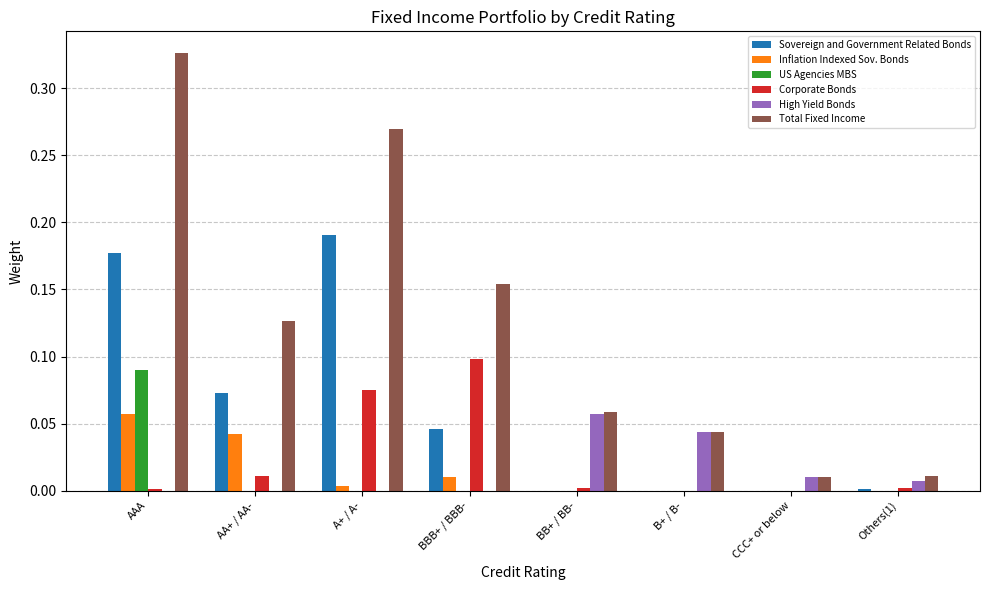

True or false: Total Fixed Income has a value of 0.1 at AA+ / AA-.

True